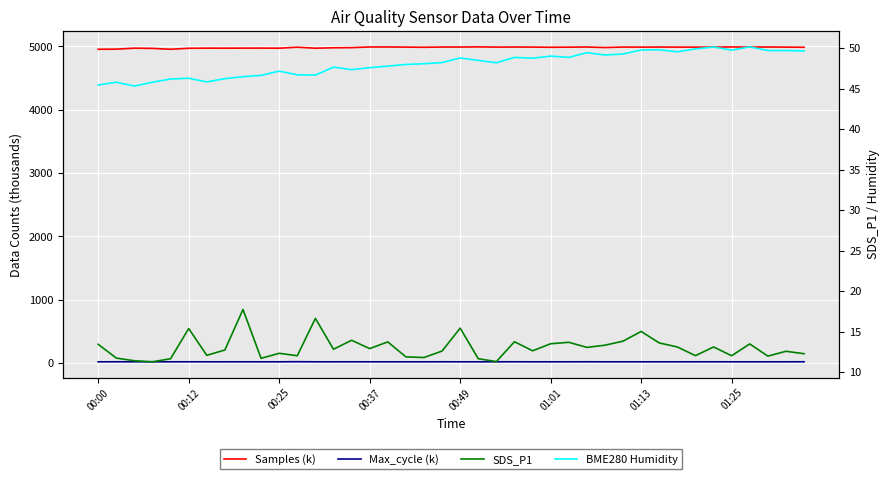

How many lines are shown in the chart?

4